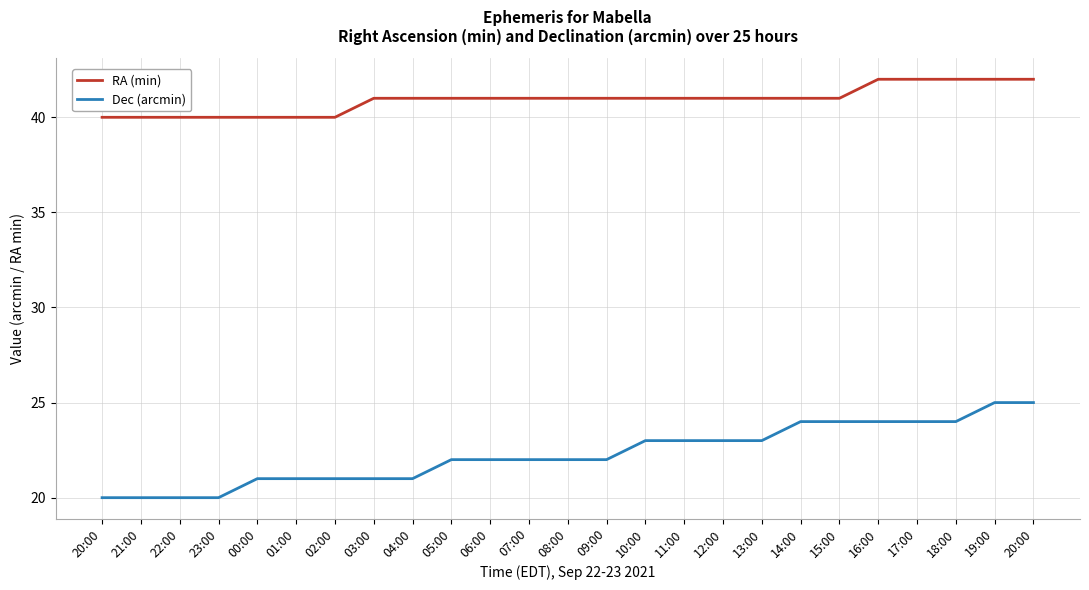

How many categories are shown in the chart?

25